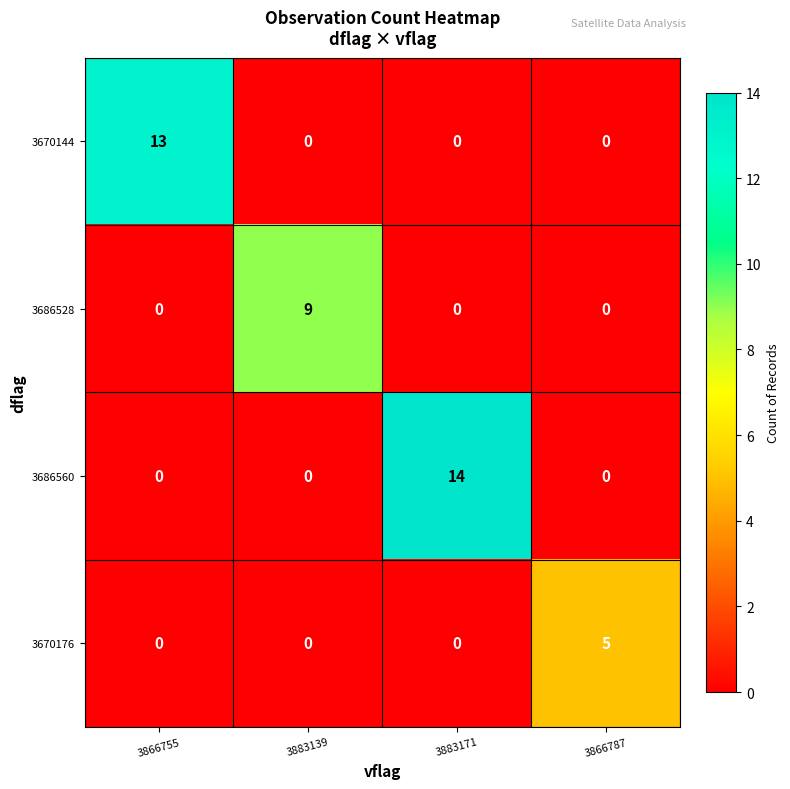

At which category is the sum across all series the highest?

3883171